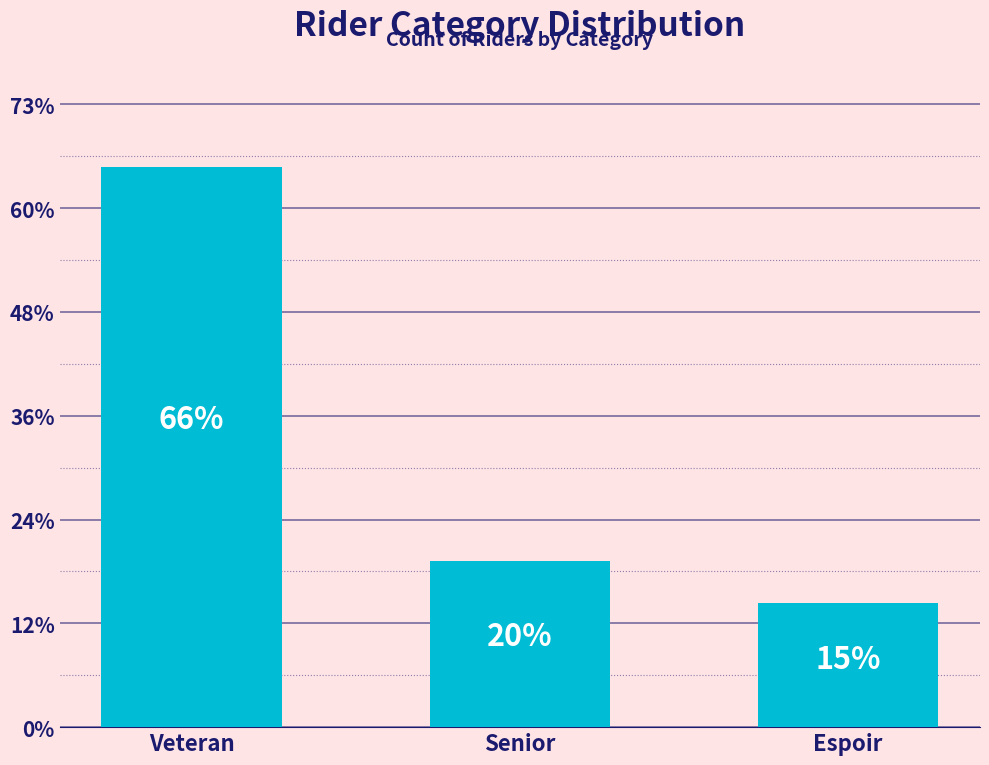

Is it true that the value at Senior is 4?

False